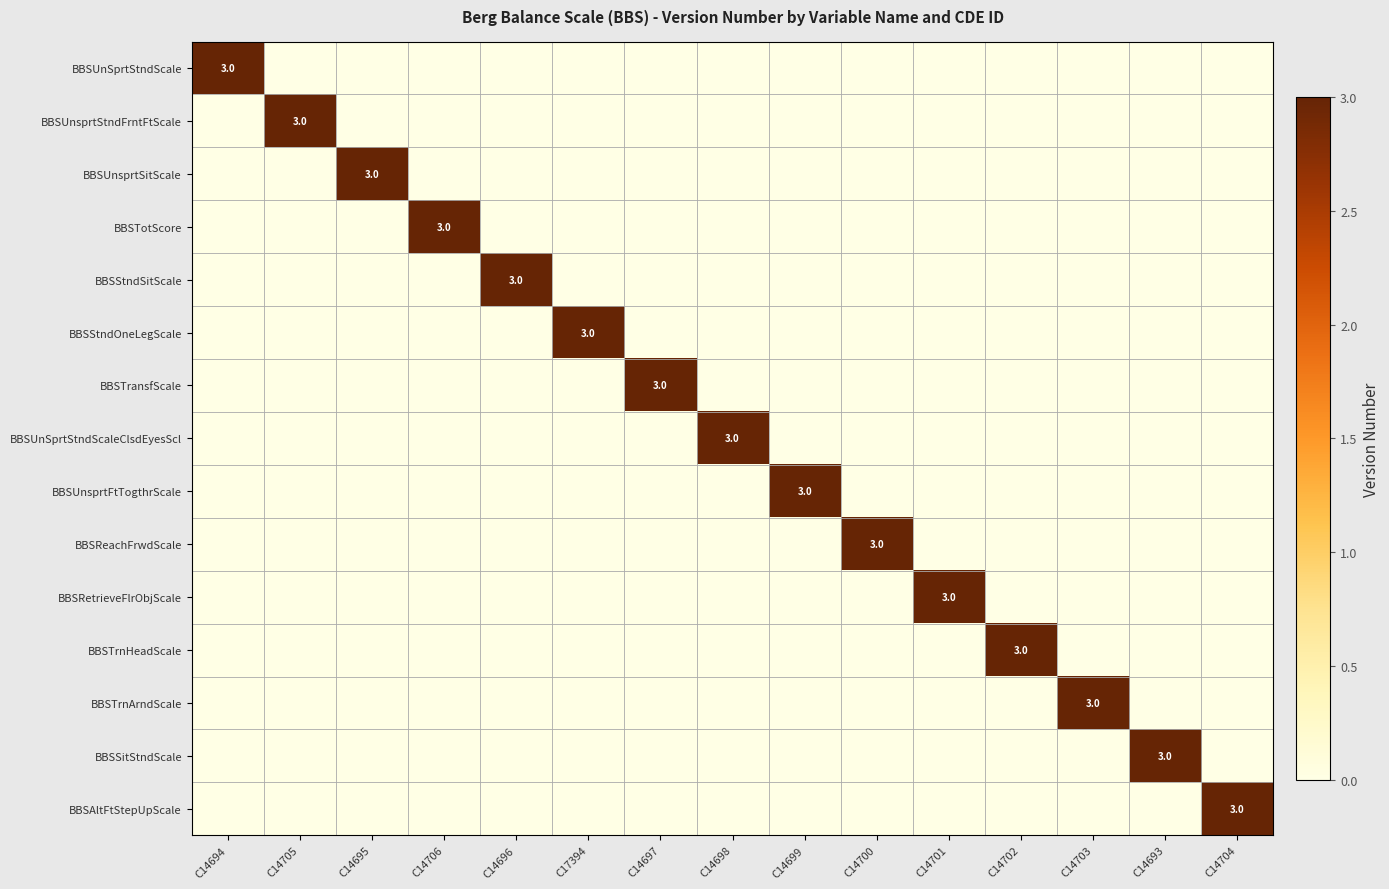

The value of BBSUnSprtStndScaleClsdEyesScl at C14698 is 3. True or false?

True